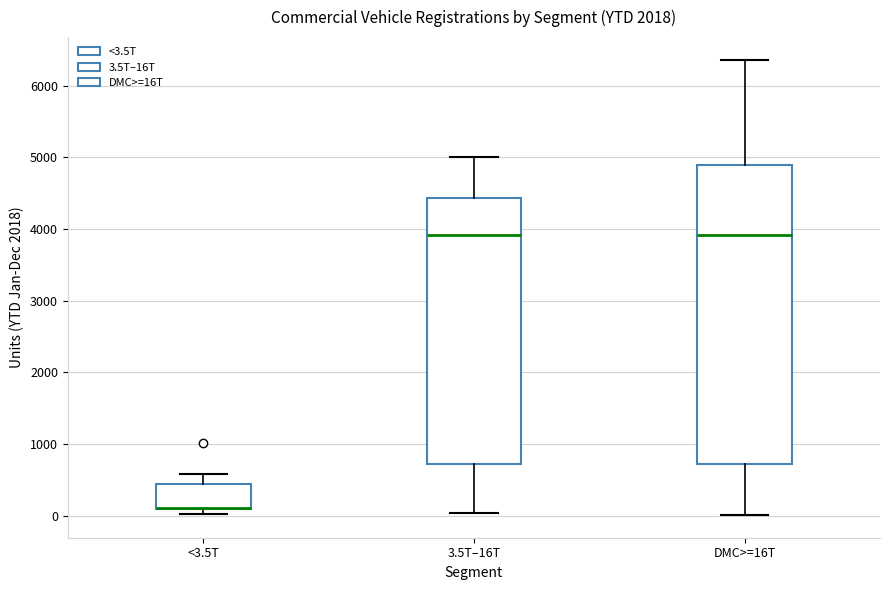

Reading left to right, read every box against the y-axis: the position of its median line, the range the box covers, and the ends of its whiskers. The values are not printed on the chart, so give them approximately, as read against the axis.

<3.5T: median 100 (drawn on the box's lower edge), box 100 to 400, whiskers 0 to 600
3.5T–16T: median 3900, box 700 to 4400, whiskers 0 to 5000
DMC>=16T: median 3900, box 700 to 4900, whiskers 0 to 6400